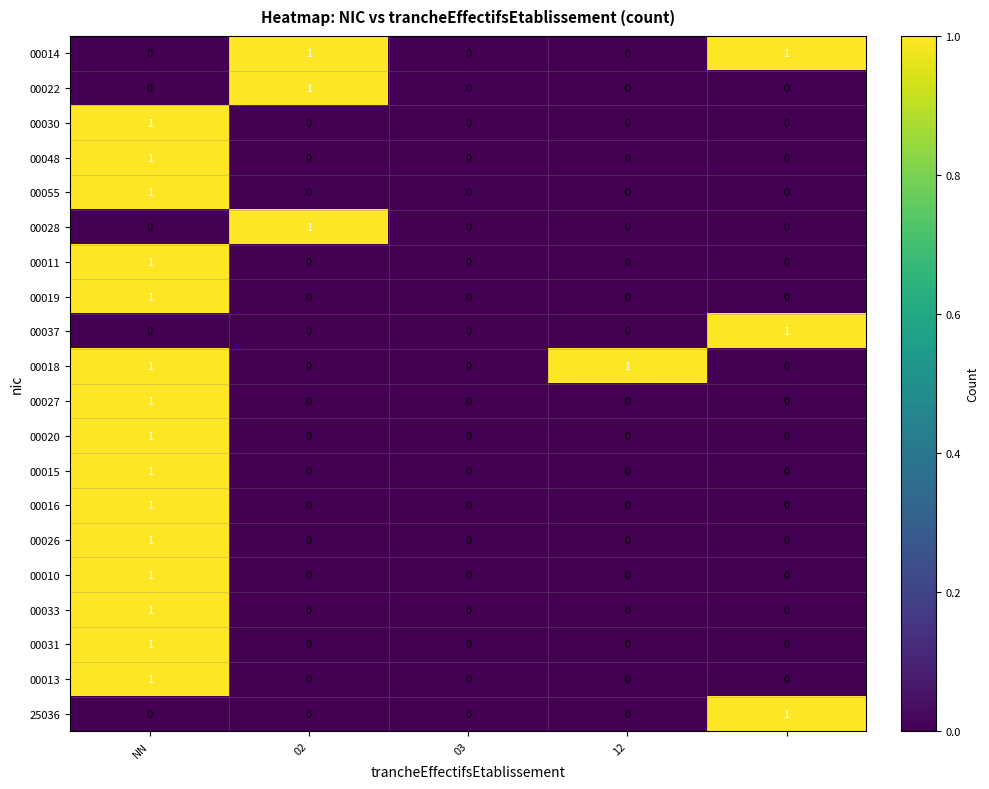

How many 00018 values are between 0 and 1?

5